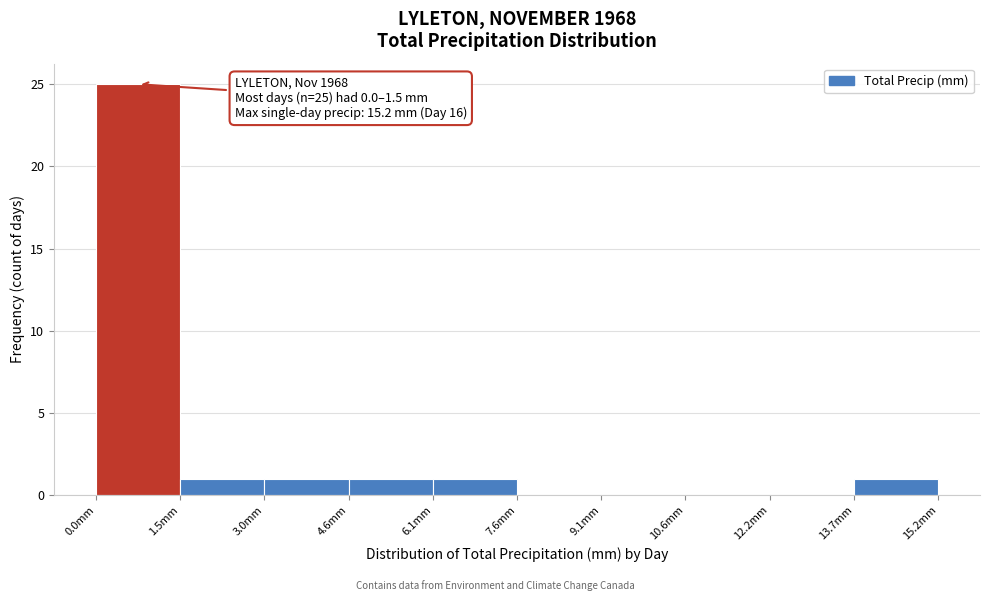

Over which range of the x-axis is the bar tallest?

0.00 to 1.52